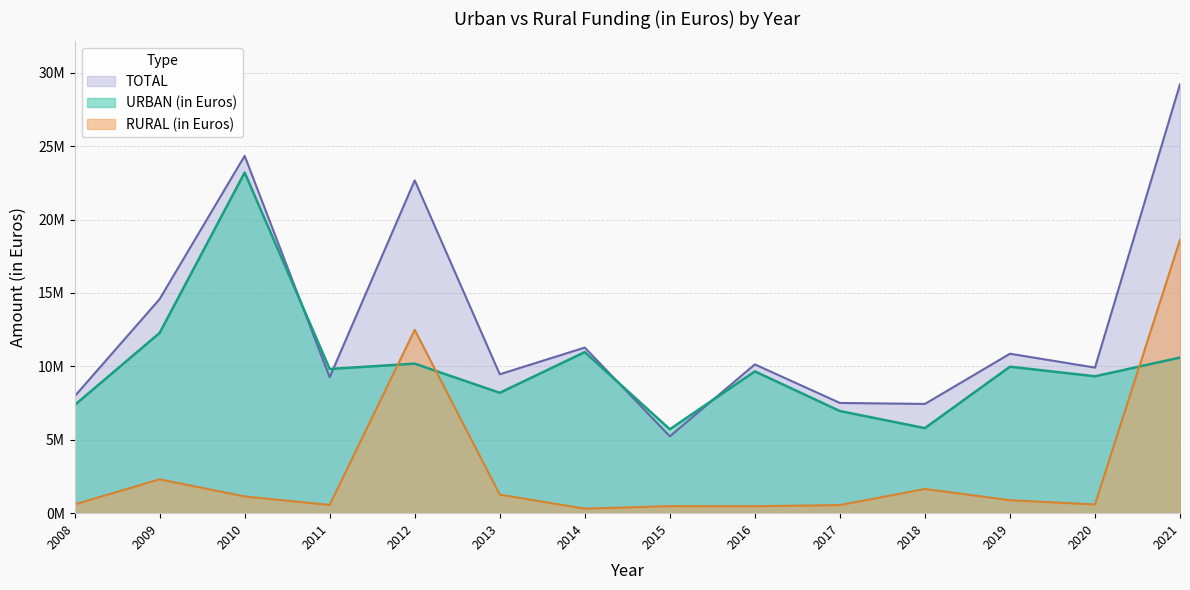

Where is RURAL (in Euros) nearest to the value 9461710?

2012